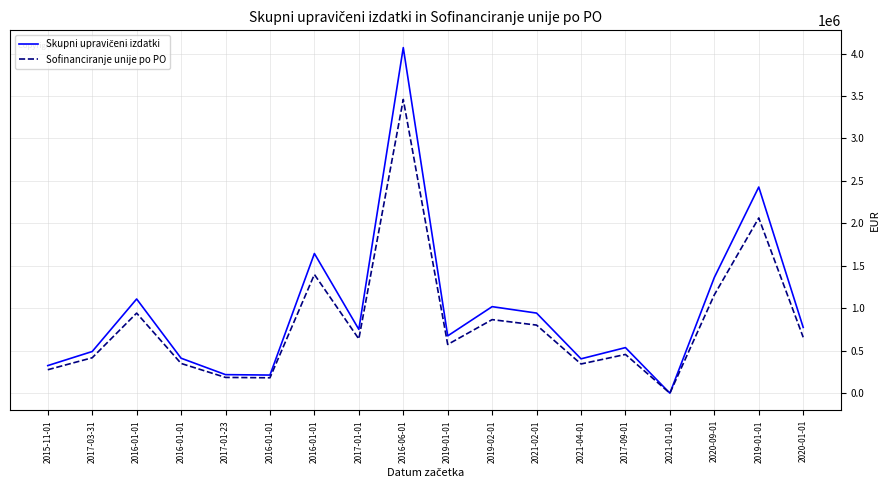

The Sofinanciranje unije po PO series shows 171868.4 at 2021-04-01. True or false?

False